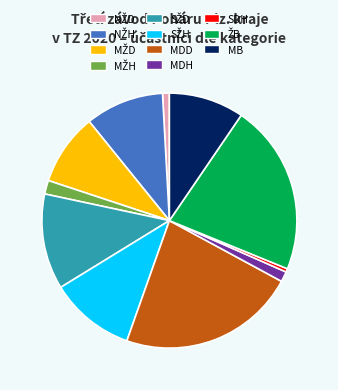

Which category has the biggest portion of the pie?

MDD